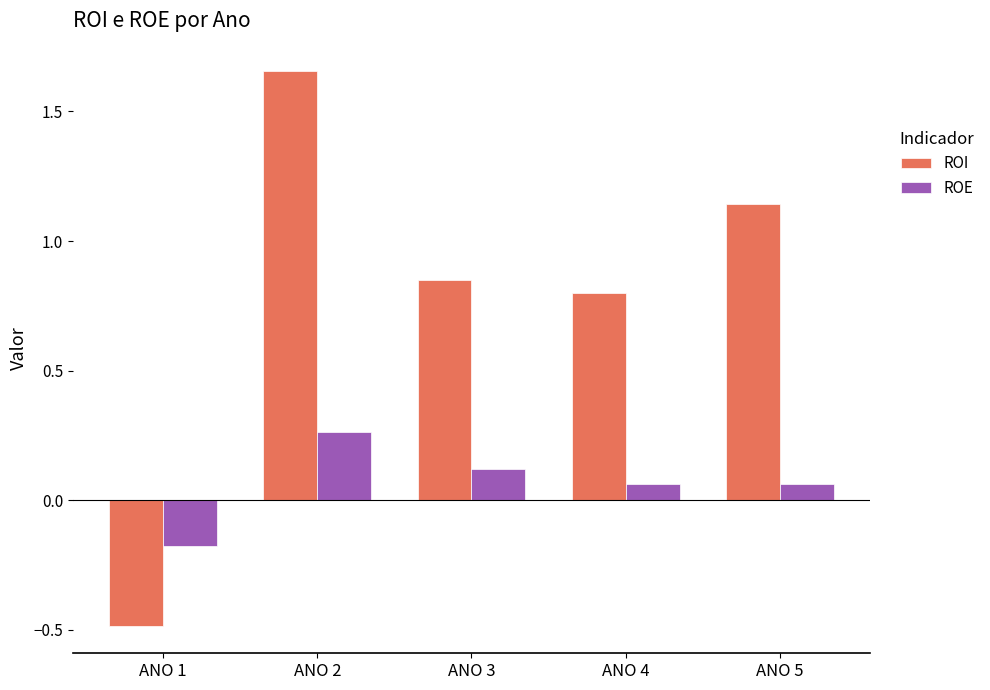

Rank the series by their average value, from highest to lowest.

ROI, ROE